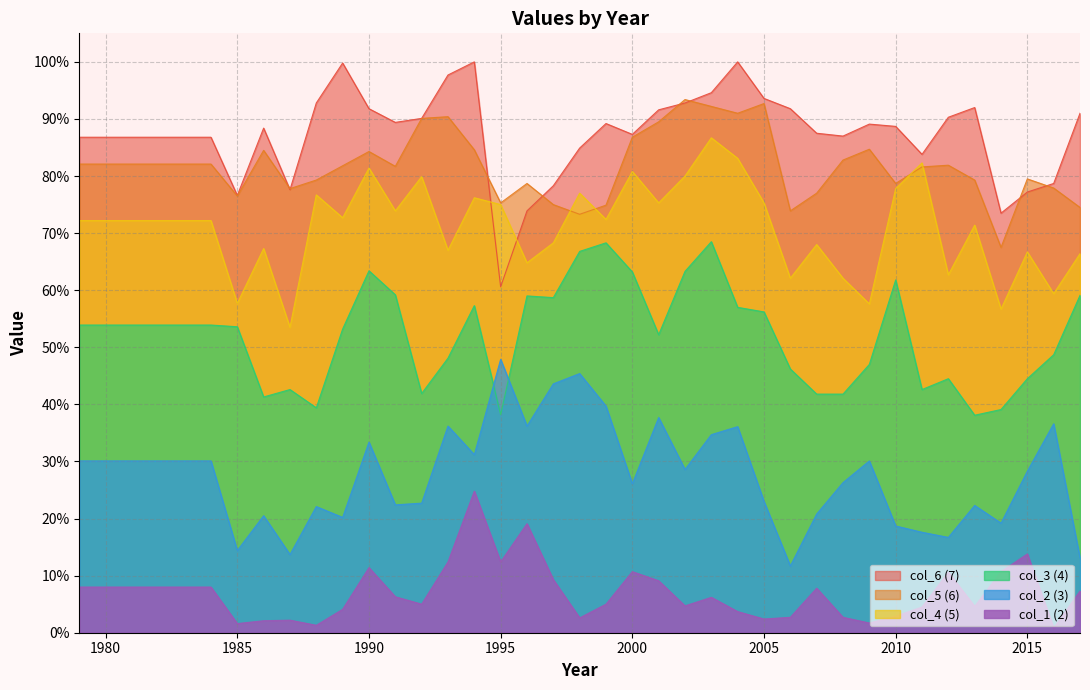

Reading left to right, list all the values displayed in this chart.

col_2: 1979=0.3	1980=0.3	1981=0.3	1982=0.3	1983=0.3	1984=0.3	1985=0.1	1986=0.2	1987=0.1	1988=0.2	1989=0.2	1990=0.3	1991=0.2	1992=0.2	1993=0.4	1994=0.3	1995=0.5	1996=0.4	1997=0.4	1998=0.5	1999=0.4	2000=0.3	2001=0.4	2002=0.3	2003=0.3	2004=0.4	2005=0.2	2006=0.1	2007=0.2	2008=0.3	2009=0.3	2010=0.2	2011=0.2	2012=0.2	2013=0.2	2014=0.2	2015=0.3	2016=0.4	2017=0.1
col_4: 1979=0.7	1980=0.7	1981=0.7	1982=0.7	1983=0.7	1984=0.7	1985=0.6	1986=0.7	1987=0.5	1988=0.8	1989=0.7	1990=0.8	1991=0.7	1992=0.8	1993=0.7	1994=0.8	1995=0.8	1996=0.6	1997=0.7	1998=0.8	1999=0.7	2000=0.8	2001=0.8	2002=0.8	2003=0.9	2004=0.8	2005=0.8	2006=0.6	2007=0.7	2008=0.6	2009=0.6	2010=0.8	2011=0.8	2012=0.6	2013=0.7	2014=0.6	2015=0.7	2016=0.6	2017=0.7
col_5: 1979=0.8	1980=0.8	1981=0.8	1982=0.8	1983=0.8	1984=0.8	1985=0.8	1986=0.8	1987=0.8	1988=0.8	1989=0.8	1990=0.8	1991=0.8	1992=0.9	1993=0.9	1994=0.8	1995=0.8	1996=0.8	1997=0.8	1998=0.7	1999=0.7	2000=0.9	2001=0.9	2002=0.9	2003=0.9	2004=0.9	2005=0.9	2006=0.7	2007=0.8	2008=0.8	2009=0.8	2010=0.8	2011=0.8	2012=0.8	2013=0.8	2014=0.7	2015=0.8	2016=0.8	2017=0.7
col_3: 1979=0.5	1980=0.5	1981=0.5	1982=0.5	1983=0.5	1984=0.5	1985=0.5	1986=0.4	1987=0.4	1988=0.4	1989=0.5	1990=0.6	1991=0.6	1992=0.4	1993=0.5	1994=0.6	1995=0.4	1996=0.6	1997=0.6	1998=0.7	1999=0.7	2000=0.6	2001=0.5	2002=0.6	2003=0.7	2004=0.6	2005=0.6	2006=0.5	2007=0.4	2008=0.4	2009=0.5	2010=0.6	2011=0.4	2012=0.4	2013=0.4	2014=0.4	2015=0.4	2016=0.5	2017=0.6
col_6: 1979=0.9	1980=0.9	1981=0.9	1982=0.9	1983=0.9	1984=0.9	1985=0.8	1986=0.9	1987=0.8	1988=0.9	1989=1.0	1990=0.9	1991=0.9	1992=0.9	1993=1.0	1994=1.0	1995=0.6	1996=0.7	1997=0.8	1998=0.8	1999=0.9	2000=0.9	2001=0.9	2002=0.9	2003=0.9	2004=1.0	2005=0.9	2006=0.9	2007=0.9	2008=0.9	2009=0.9	2010=0.9	2011=0.8	2012=0.9	2013=0.9	2014=0.7	2015=0.8	2016=0.8	2017=0.9
col_1: 1979=0.1	1980=0.1	1981=0.1	1982=0.1	1983=0.1	1984=0.1	1985=0.0	1986=0.0	1987=0.0	1988=0.0	1989=0.0	1990=0.1	1991=0.1	1992=0.1	1993=0.1	1994=0.2	1995=0.1	1996=0.2	1997=0.1	1998=0.0	1999=0.1	2000=0.1	2001=0.1	2002=0.0	2003=0.1	2004=0.0	2005=0.0	2006=0.0	2007=0.1	2008=0.0	2009=0.0	2010=0.0	2011=0.0	2012=0.1	2013=0.0	2014=0.1	2015=0.1	2016=0.0	2017=0.1